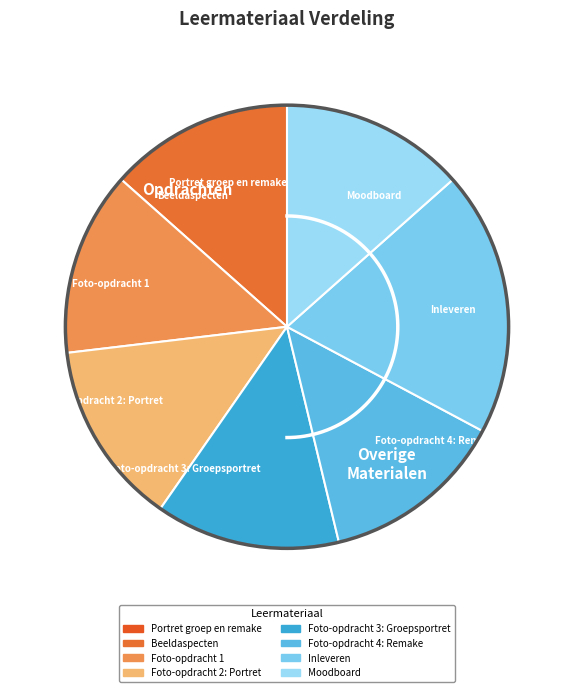

Is it true that Inleveren is 8% of the pie?

False